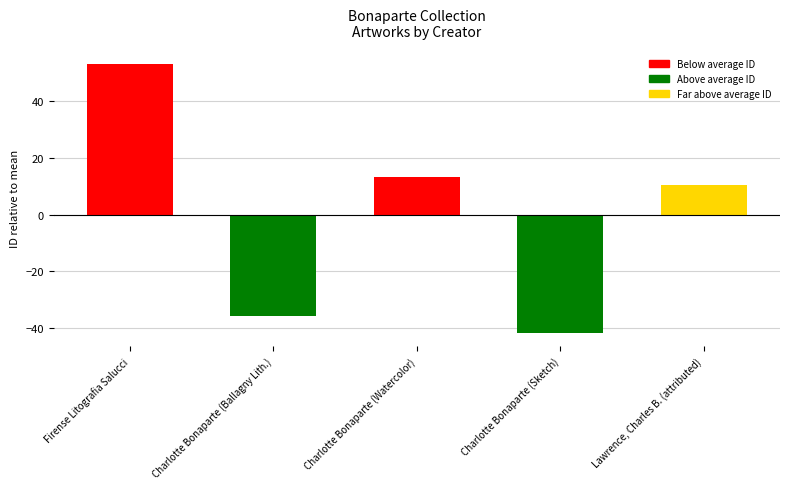

Rank the categories by value from lowest to highest.

Charlotte Bonaparte (Sketch), Charlotte Bonaparte (Ballagny Lith.), Lawrence, Charles B. (attributed), Charlotte Bonaparte (Watercolor), Firense Litografia Salucci